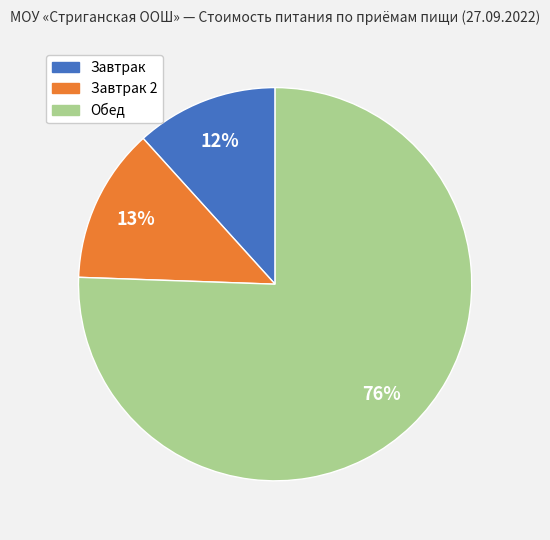

To the nearest percent, what is the average slice percentage?

33%